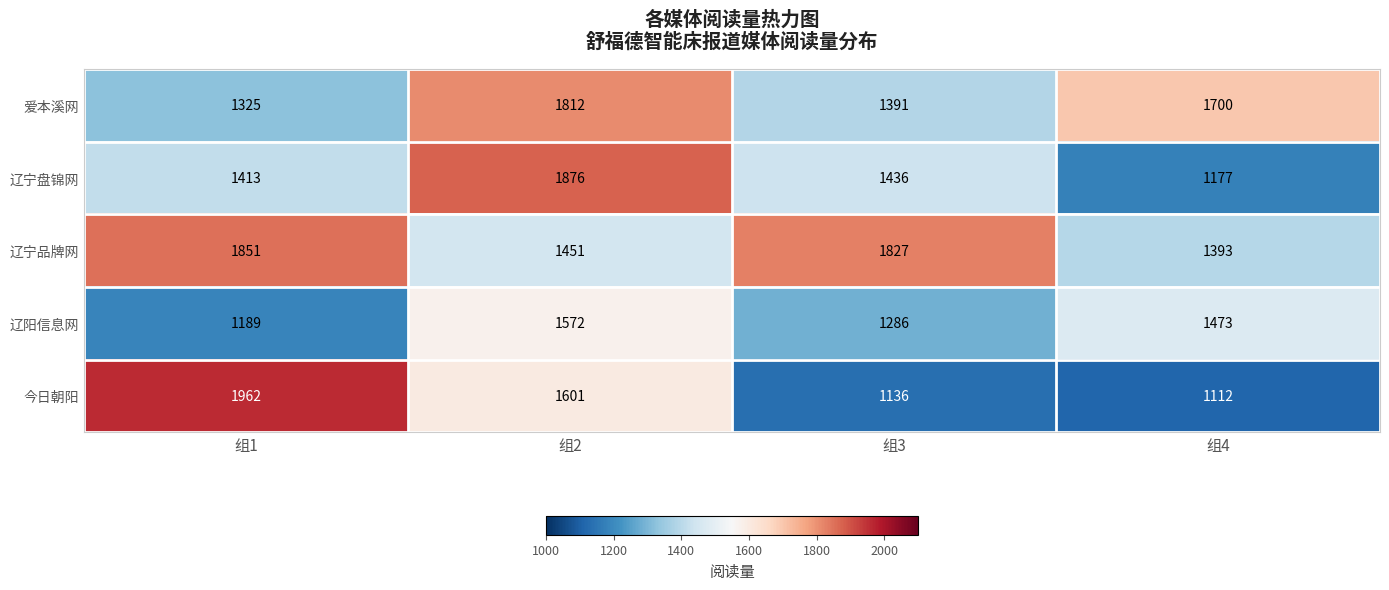

What is the maximum value shown in the chart?

1962